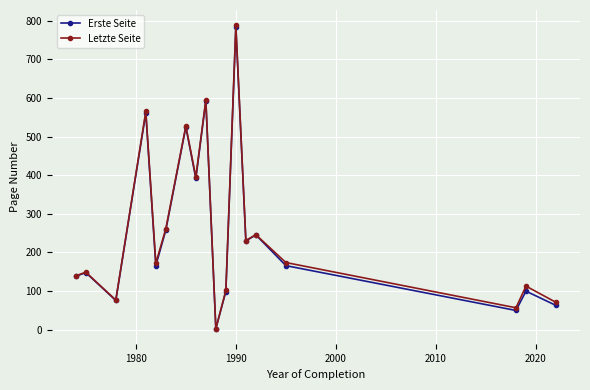

True or false: Erste Seite has more than 0 interior local peaks.

True